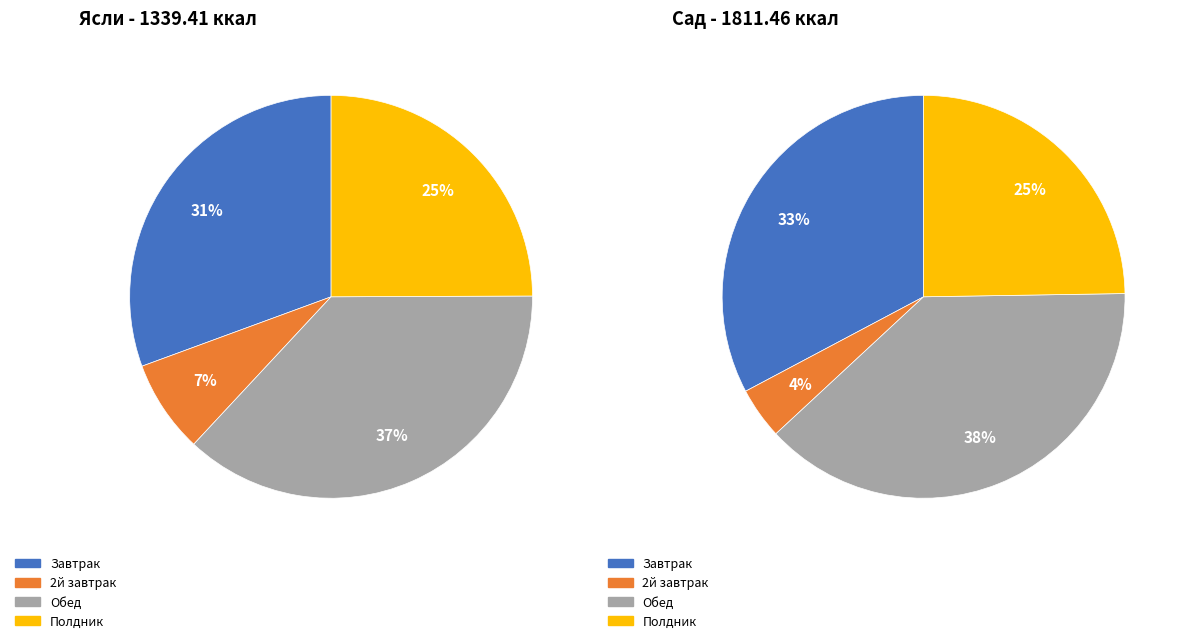

Which has a higher value, Полдник or Завтрак?

Завтрак